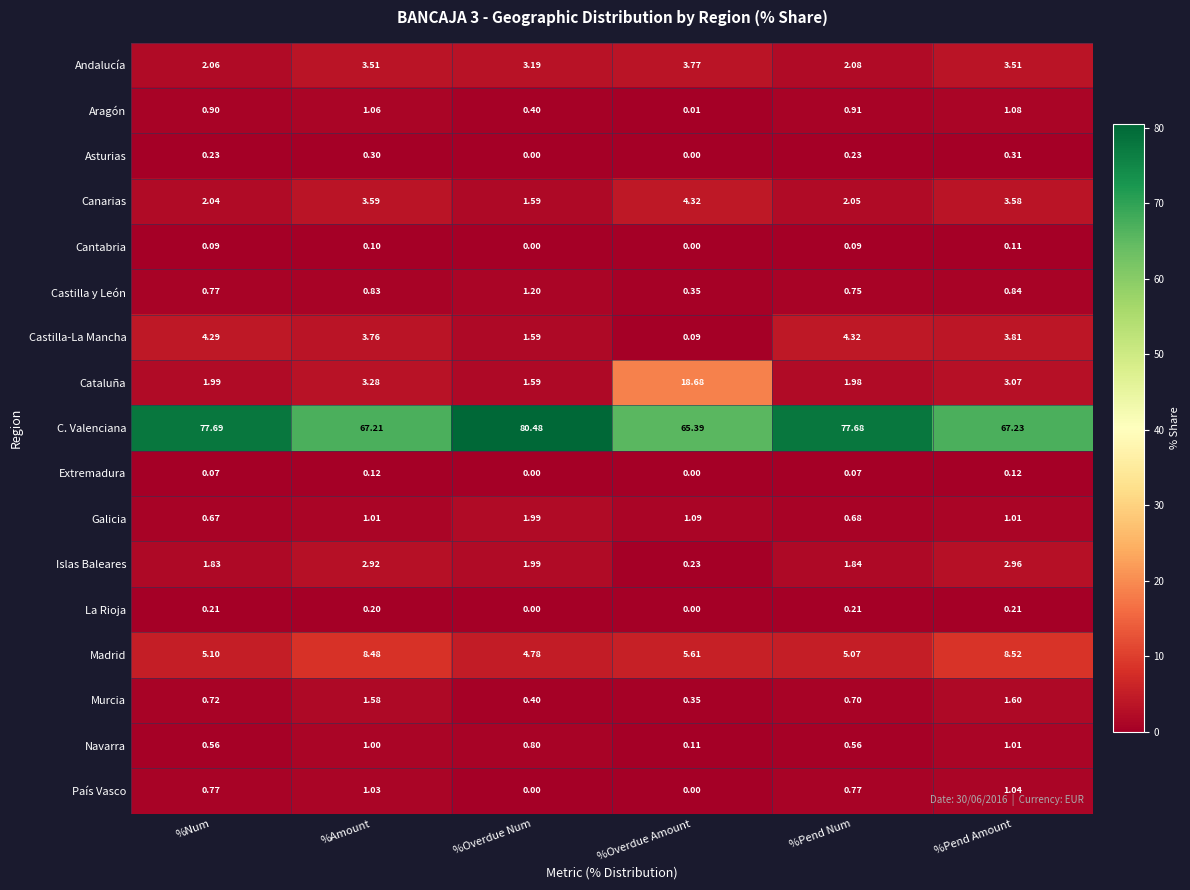

How many categories are shown in the chart?

6